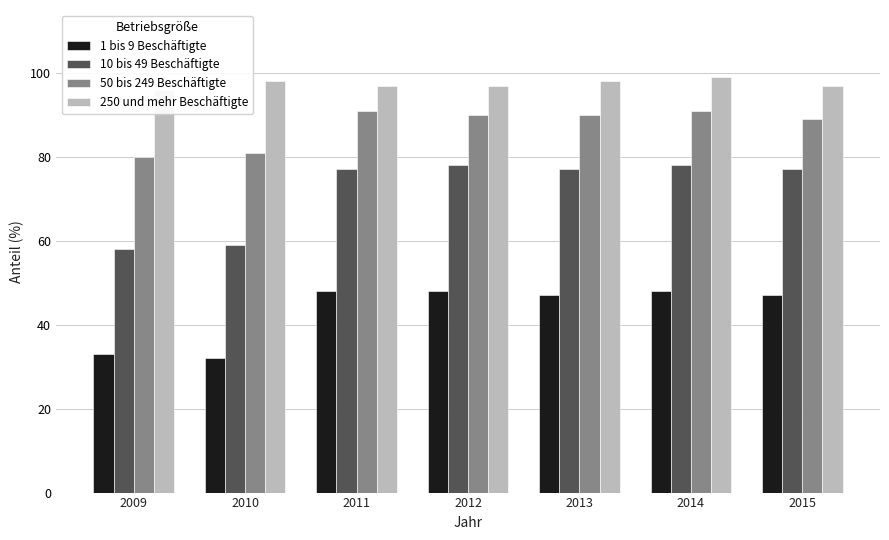

The 1 bis 9 Beschäftigte series shows 33 at 2009. True or false?

True